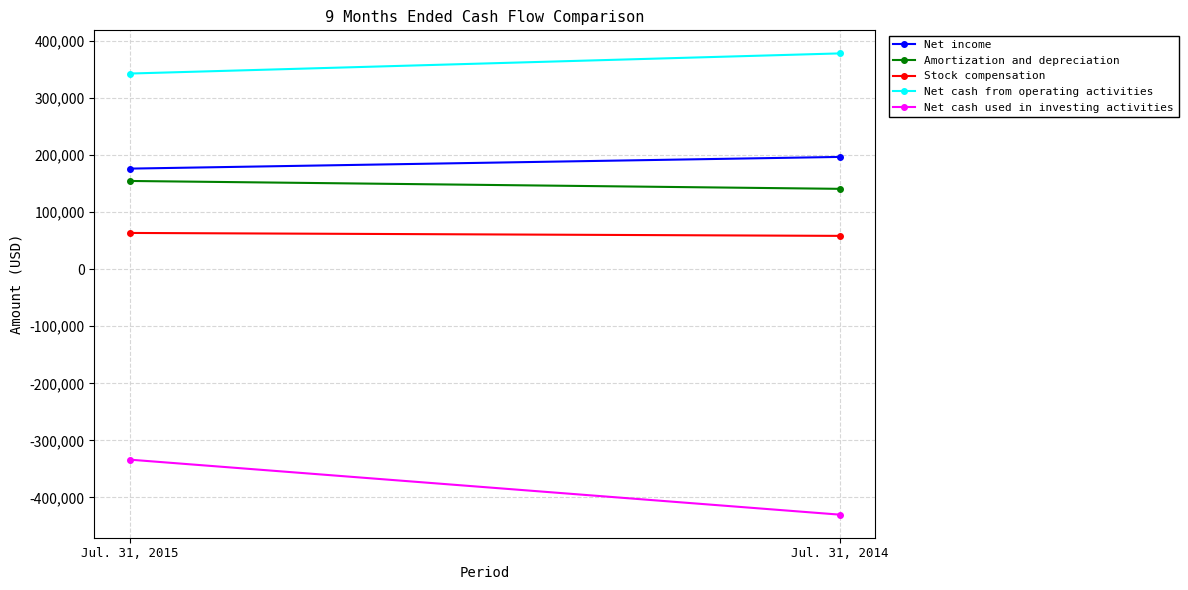

What is the difference between the maximum and minimum values in the Net cash used in investing activities series?

96361